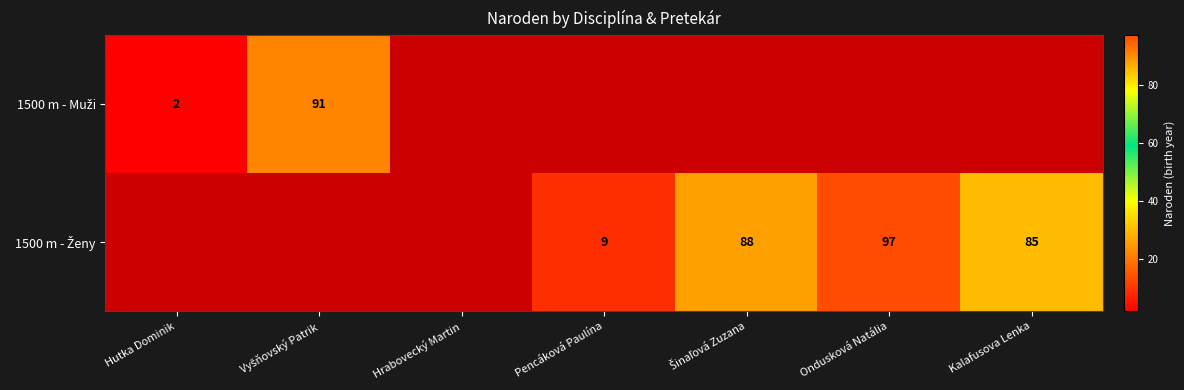

Between Pencáková Paulína and Šinaľová Zuzana, which series saw the biggest shift?

1500 m - Ženy